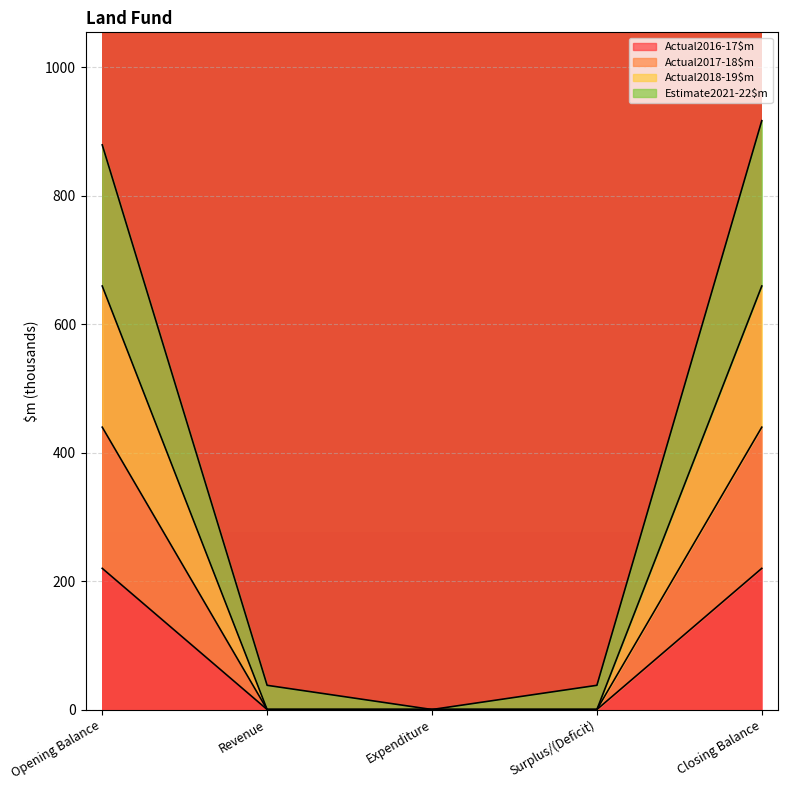

The Actual2018-19$m series shows 0.0 at Surplus/(Deficit). True or false?

True